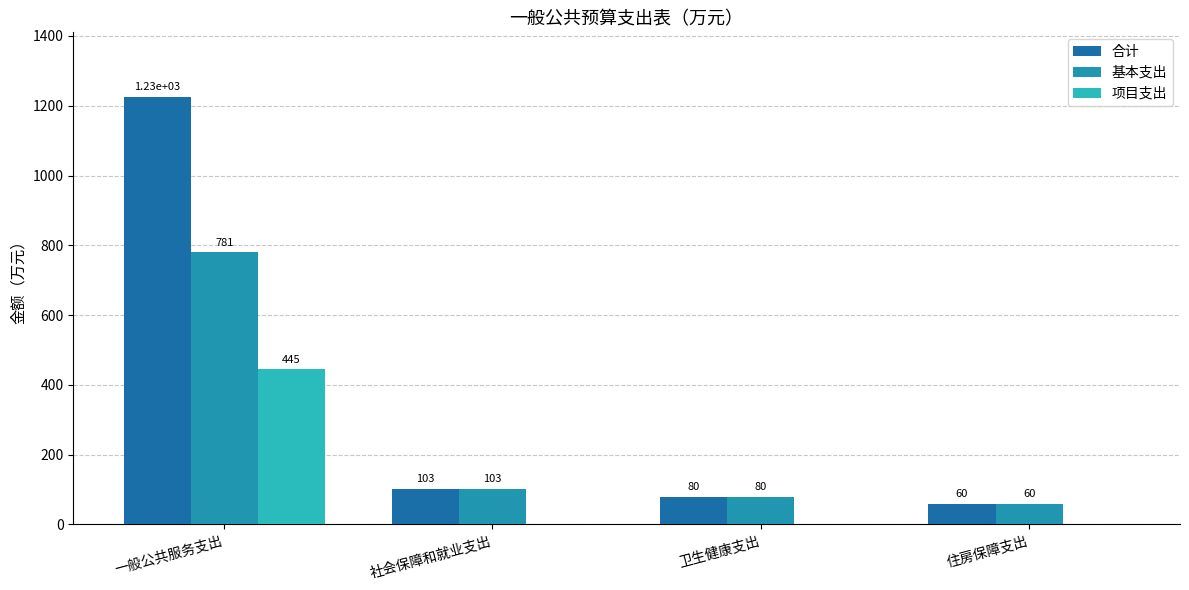

Which series has the widest spread of values?

合计